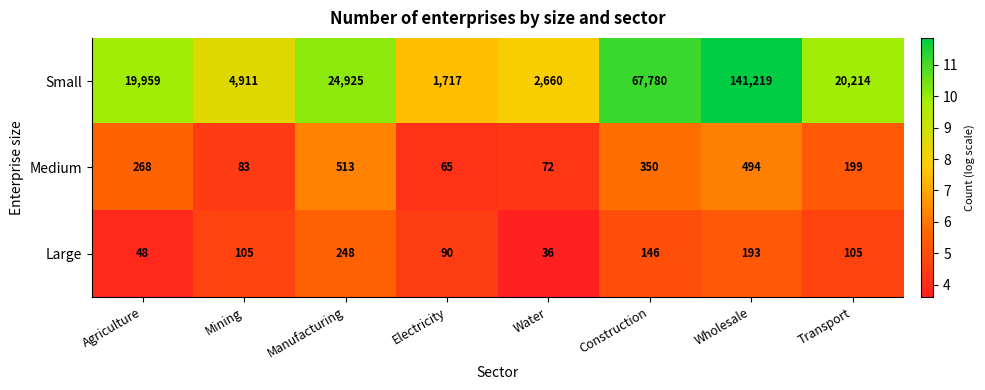

Reading left to right, list all the values displayed in this chart.

Small: 19959	4911	24925	1717	2660	67780	141219	20214
Medium: 268	83	513	65	72	350	494	199
Large: 48	105	248	90	36	146	193	105